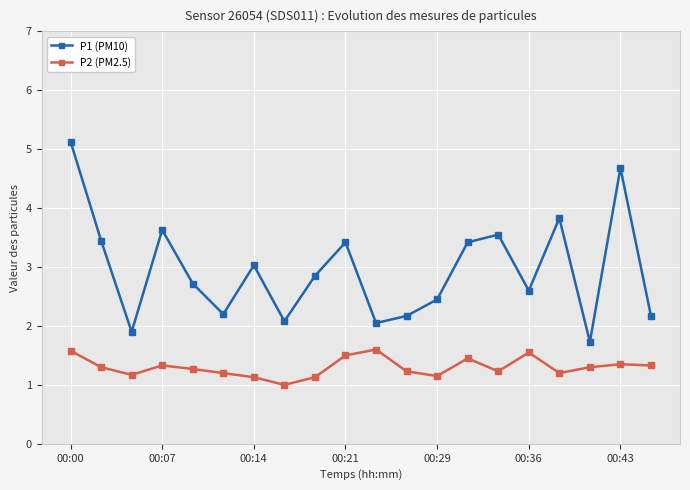

List the series in order of their peak value, lowest first.

P2 (PM2.5), P1 (PM10)